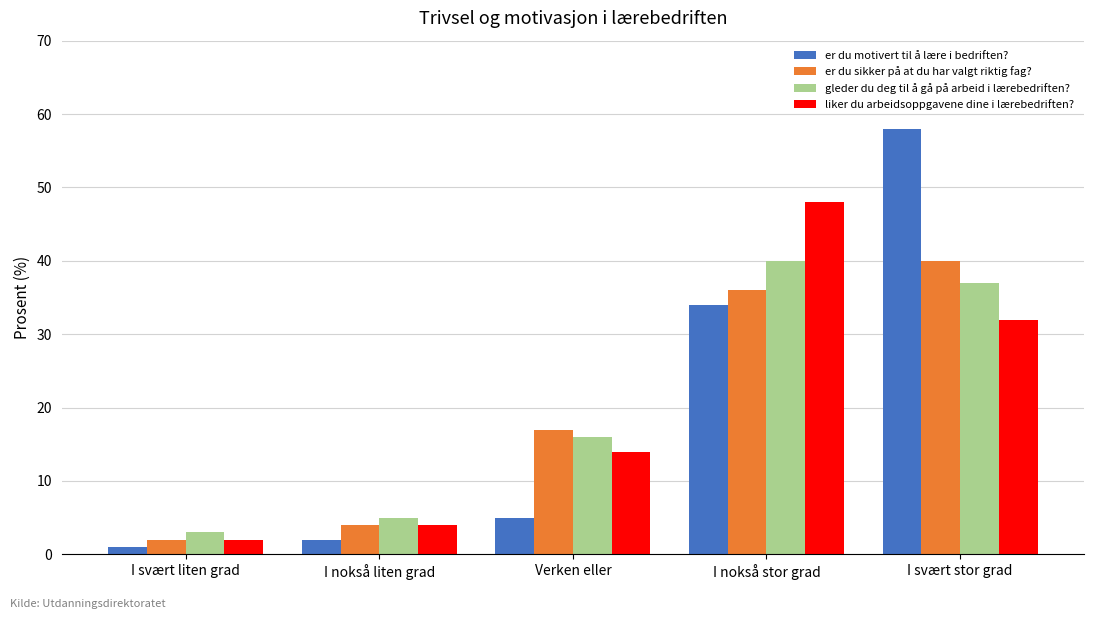

Is it true that er du sikker på at du har valgt riktig fag? equals 27 at Verken eller?

False